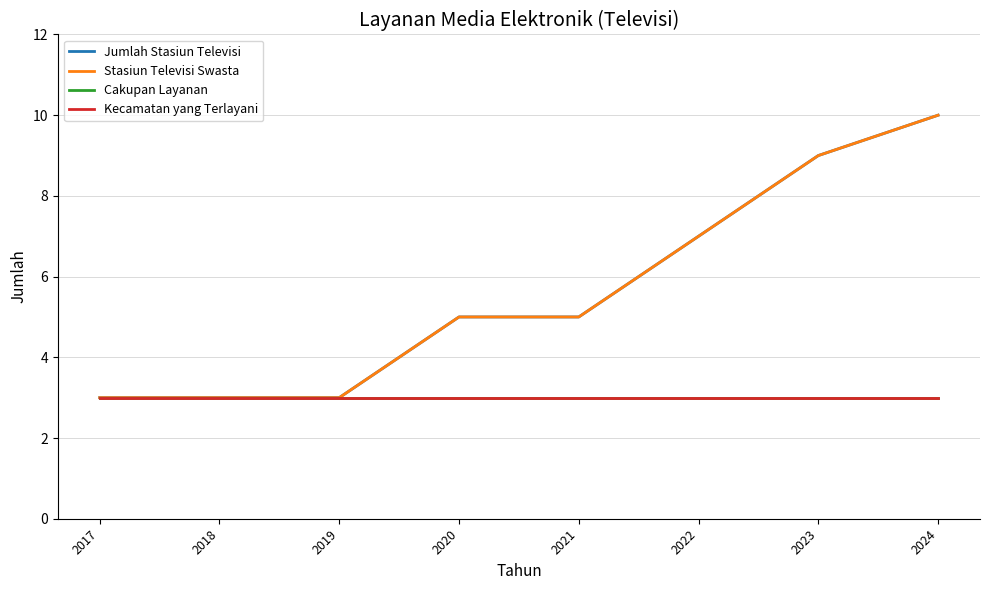

Does the chart display data point markers on the line(s)?

No